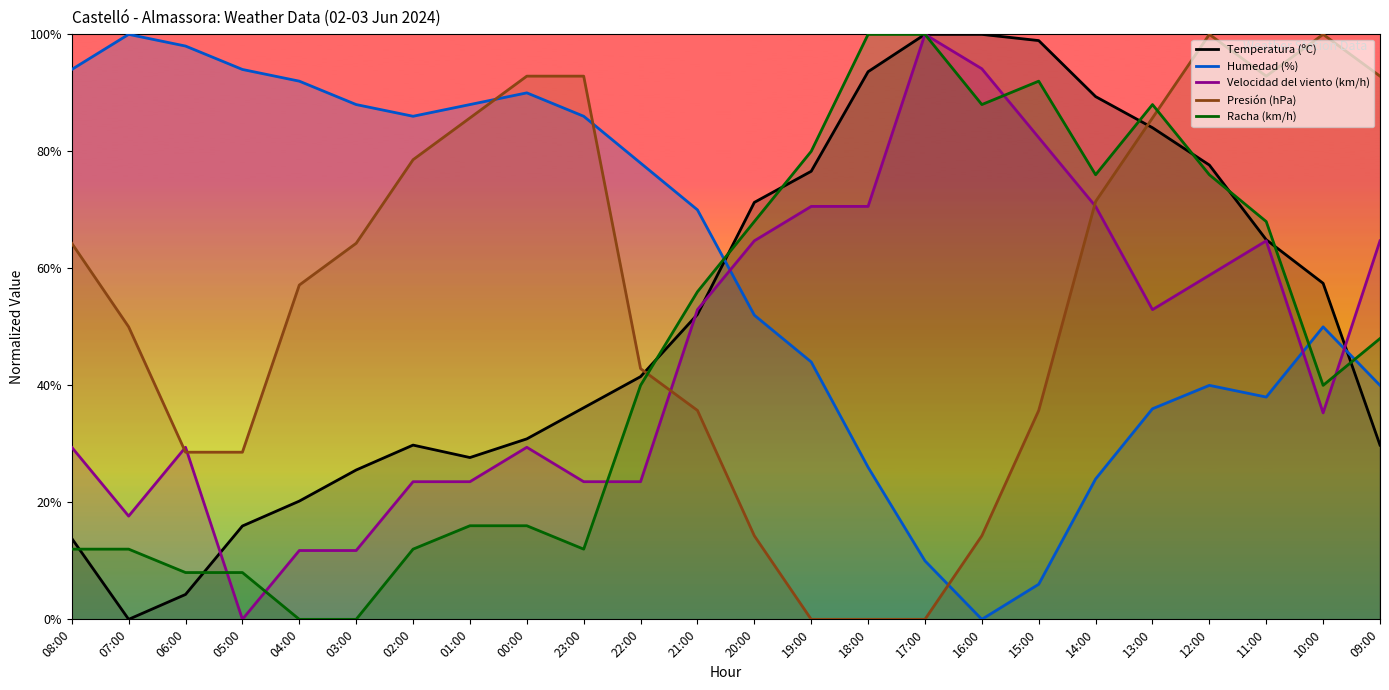

True or false: Velocidad del viento (km/h) has a value of 36.6 at 02:00.

False